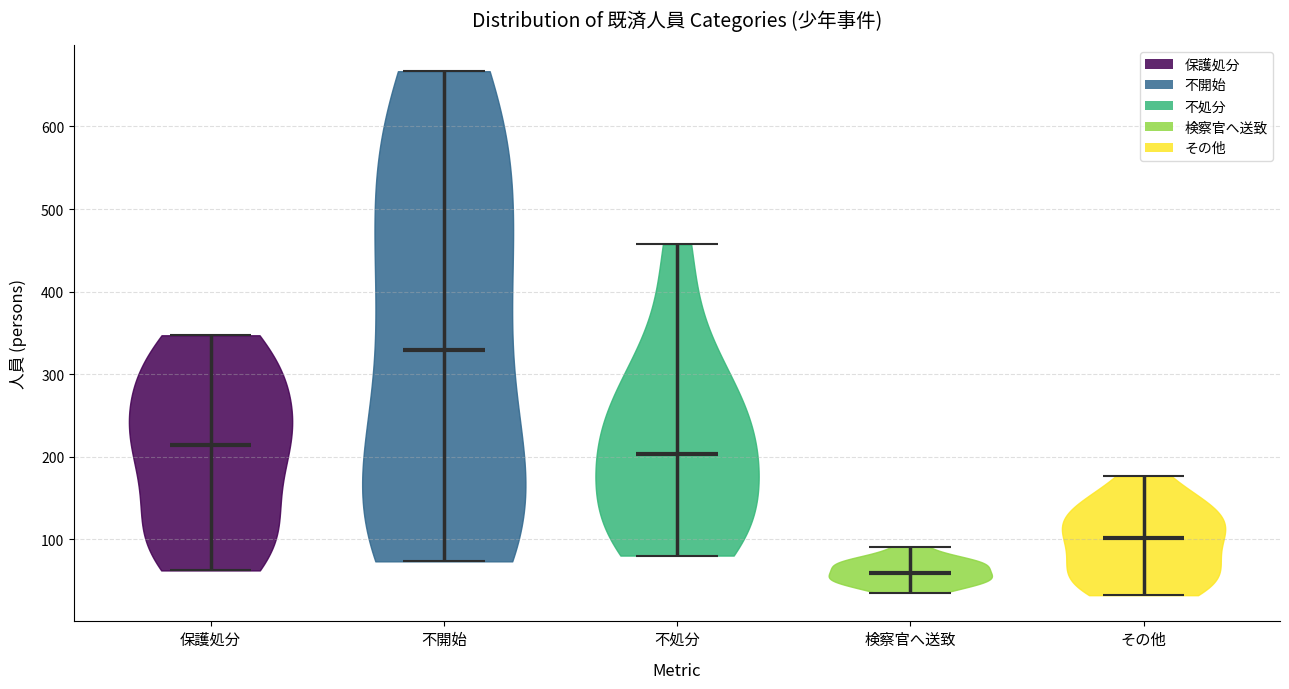

Which violin has the highest median line?

不開始